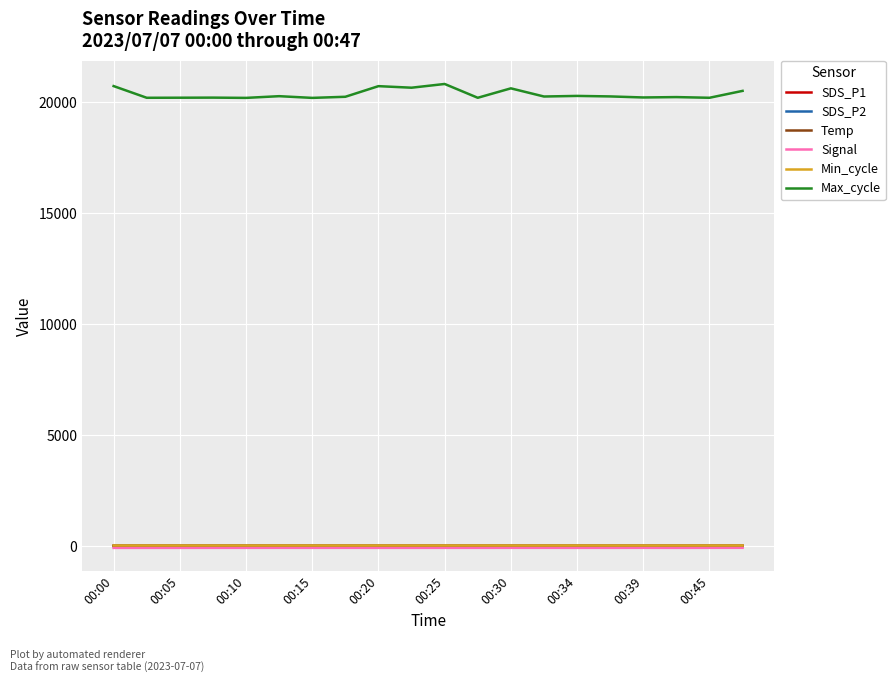

True or false: SDS_P2 and Max_cycle cross at least once.

False